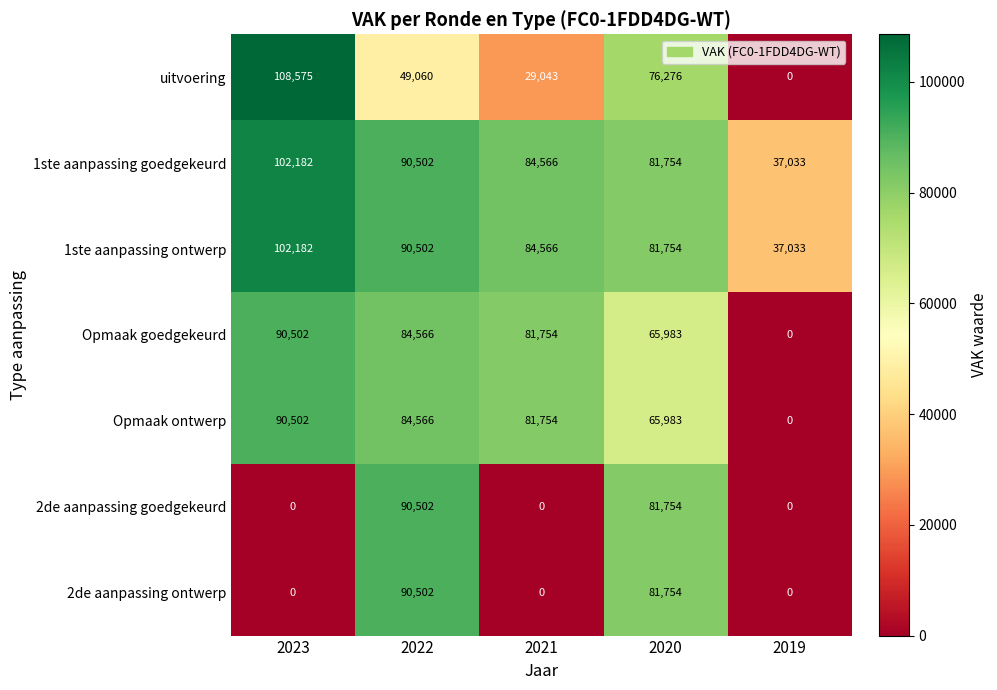

At how many categories does at least one series exceed 39286?

4